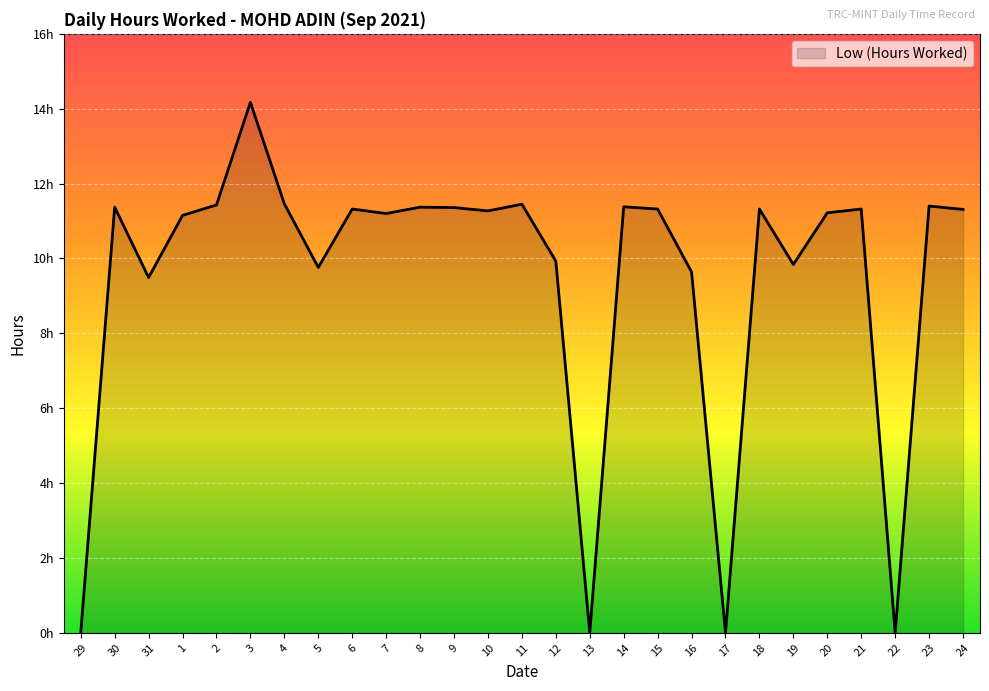

Does the chart have visible grid lines?

Yes